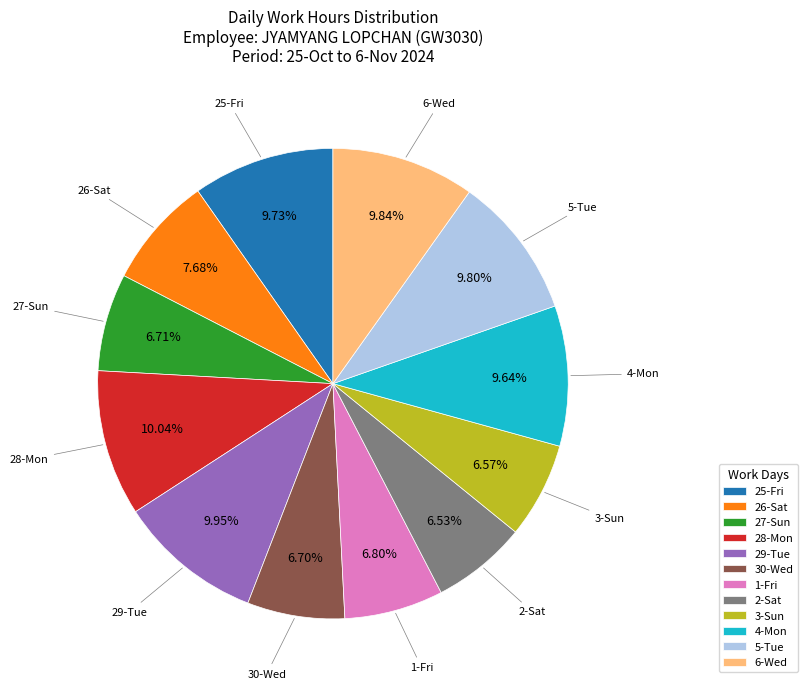

Approximately how many times larger is the value at 6-Wed compared to 5-Tue?

1.0